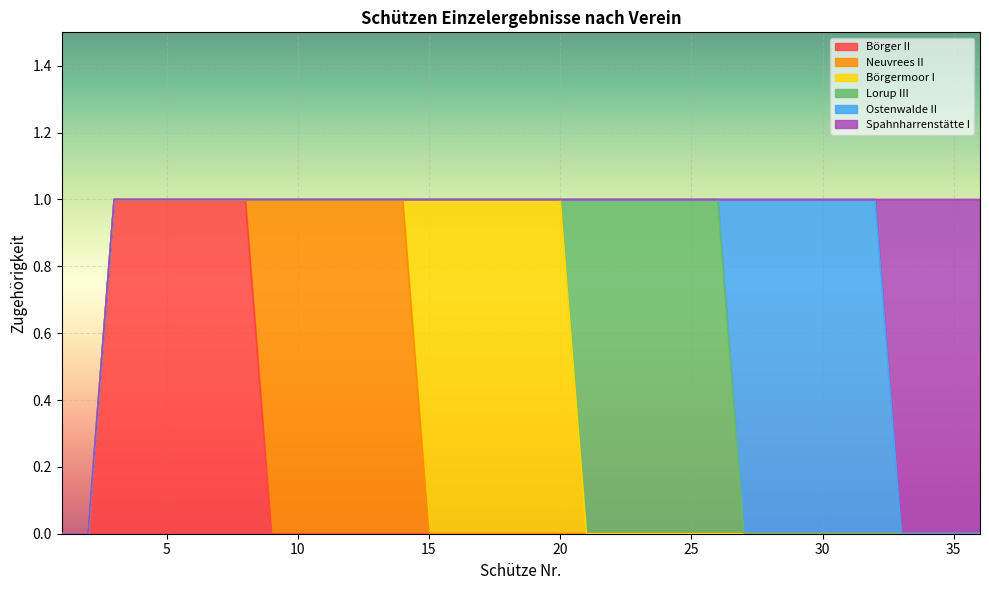

Reading left to right, extract all data points from this chart.

Börger II: 1=0	2=0	3=1	4=1	5=1	6=1	7=1	8=1	9=0	10=0	11=0	12=0	13=0	14=0	15=0	16=0	17=0	18=0	19=0	20=0	21=0	22=0	23=0	24=0	25=0	26=0	27=0	28=0	29=0	30=0	31=0	32=0	33=0	34=0	35=0	36=0
Neuvrees II: 1=0	2=0	3=0	4=0	5=0	6=0	7=0	8=0	9=1	10=1	11=1	12=1	13=1	14=1	15=0	16=0	17=0	18=0	19=0	20=0	21=0	22=0	23=0	24=0	25=0	26=0	27=0	28=0	29=0	30=0	31=0	32=0	33=0	34=0	35=0	36=0
Börgermoor I: 1=0	2=0	3=0	4=0	5=0	6=0	7=0	8=0	9=0	10=0	11=0	12=0	13=0	14=0	15=1	16=1	17=1	18=1	19=1	20=1	21=0	22=0	23=0	24=0	25=0	26=0	27=0	28=0	29=0	30=0	31=0	32=0	33=0	34=0	35=0	36=0
Lorup III: 1=0	2=0	3=0	4=0	5=0	6=0	7=0	8=0	9=0	10=0	11=0	12=0	13=0	14=0	15=0	16=0	17=0	18=0	19=0	20=0	21=1	22=1	23=1	24=1	25=1	26=1	27=0	28=0	29=0	30=0	31=0	32=0	33=0	34=0	35=0	36=0
Ostenwalde II: 1=0	2=0	3=0	4=0	5=0	6=0	7=0	8=0	9=0	10=0	11=0	12=0	13=0	14=0	15=0	16=0	17=0	18=0	19=0	20=0	21=0	22=0	23=0	24=0	25=0	26=0	27=1	28=1	29=1	30=1	31=1	32=1	33=0	34=0	35=0	36=0
Spahnharrenstätte I: 1=0	2=0	3=0	4=0	5=0	6=0	7=0	8=0	9=0	10=0	11=0	12=0	13=0	14=0	15=0	16=0	17=0	18=0	19=0	20=0	21=0	22=0	23=0	24=0	25=0	26=0	27=0	28=0	29=0	30=0	31=0	32=0	33=1	34=1	35=1	36=1